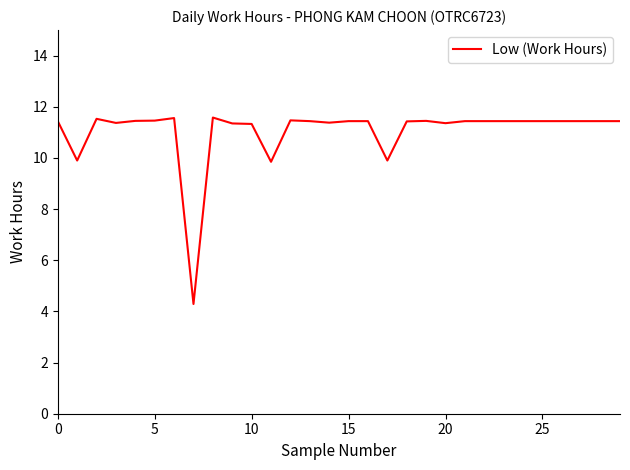

What is the difference between the maximum and minimum values?

7.3